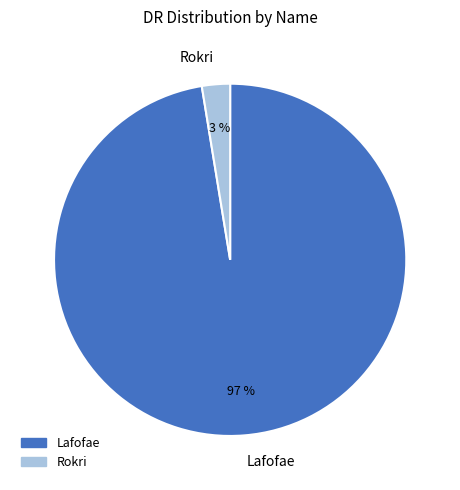

Rank the categories by value from lowest to highest.

Rokri, Lafofae